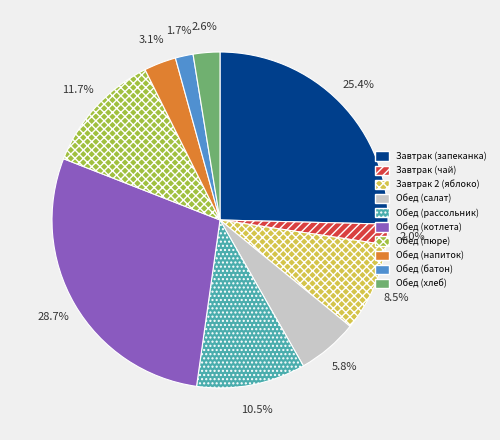

Is there any slice that represents more than half of the pie?

No